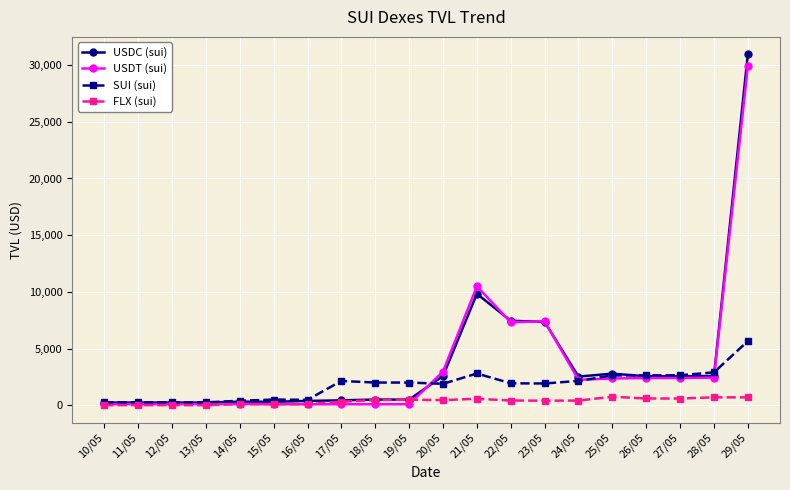

At which label does SUI (sui) reach its peak?

29/05